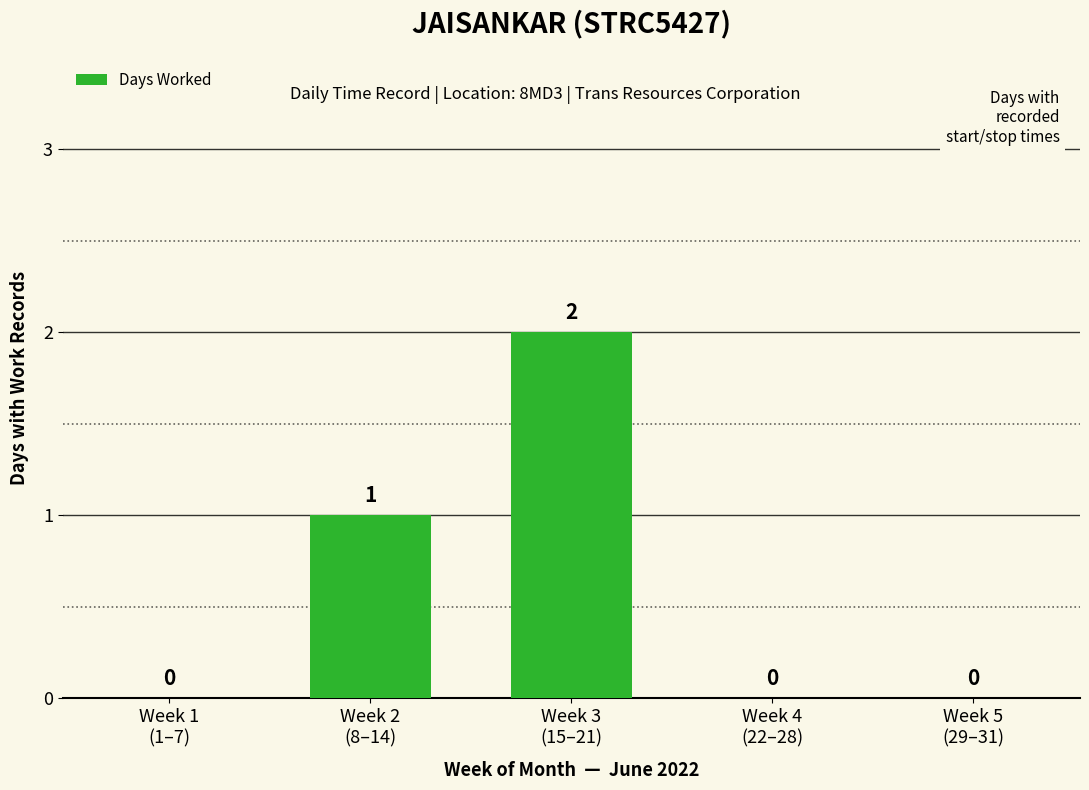

How many values are between 0 and 1?

4